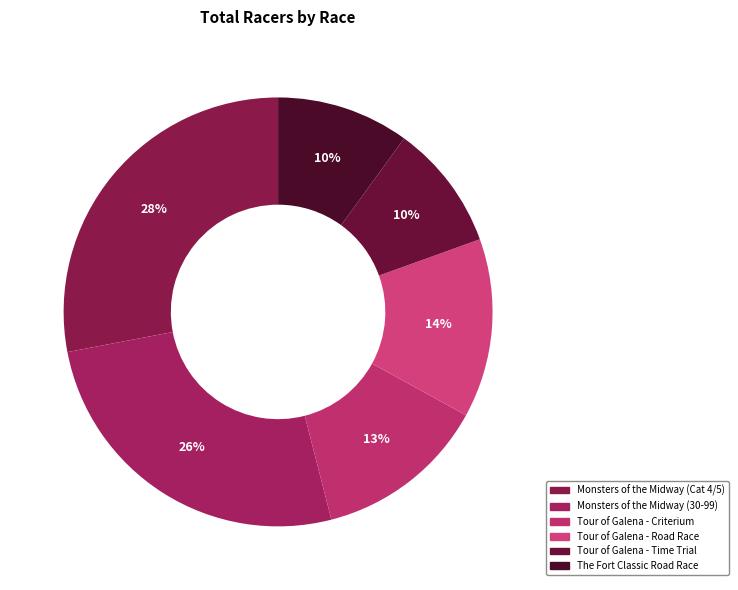

What is the ratio of the value at Monsters of the Midway (Cat 4/5) to the value at Tour of Galena - Road Race?

2.1